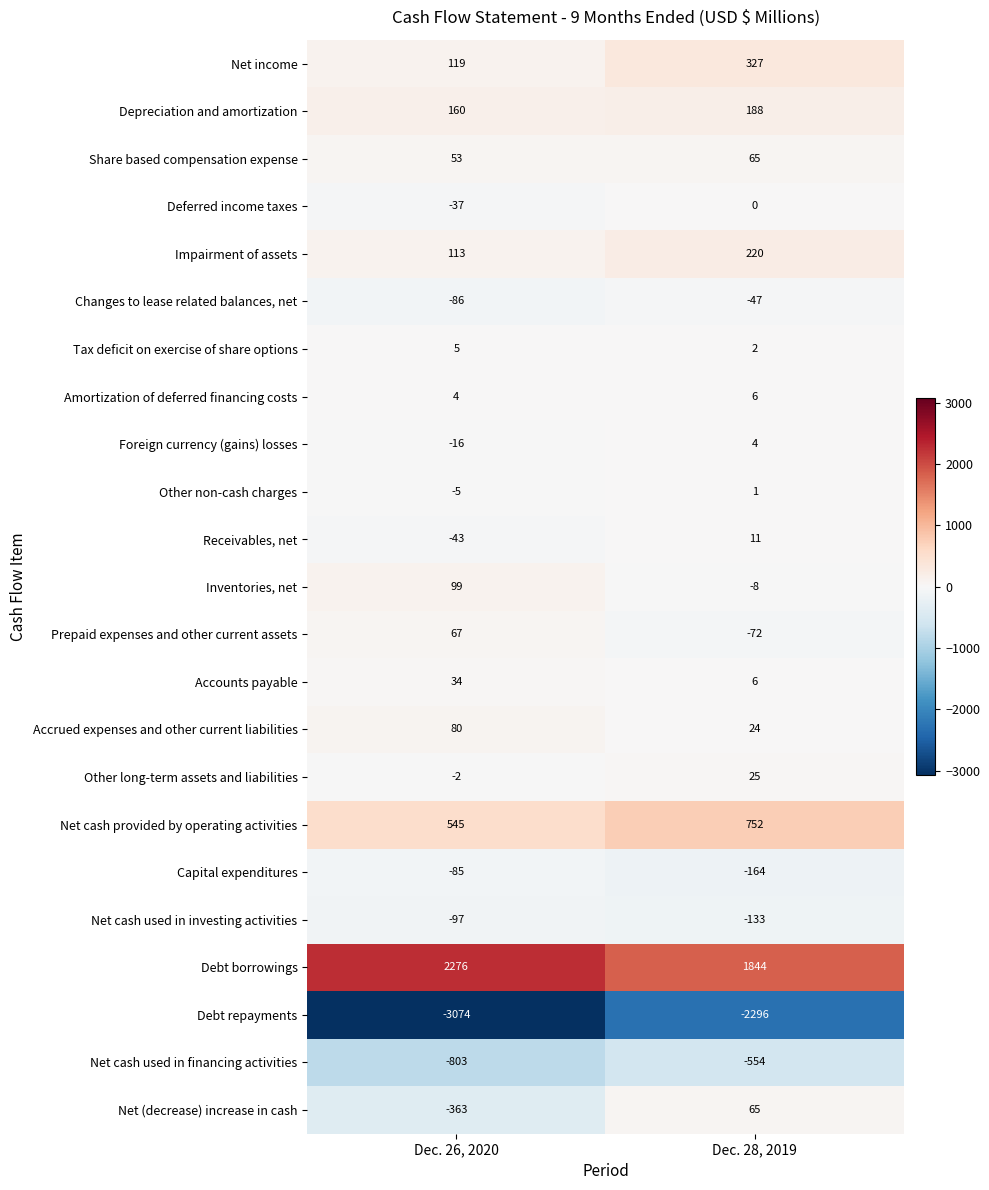

What is the average value of the Accrued expenses and other current liabilities series?

52